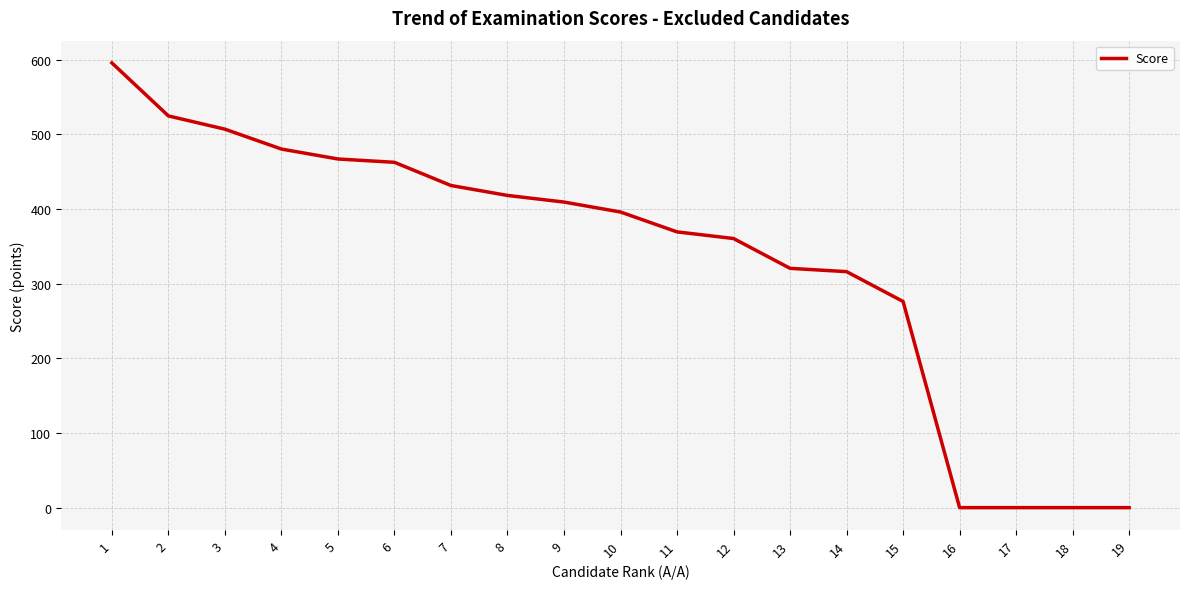

Reading left to right, transcribe all the data shown in this chart.

595.8	524.8	507.0	480.4	467.1	462.6	431.6	418.3	409.4	396.1	369.4	360.6	320.6	316.2	276.2	0.0	0.0	0.0	0.0